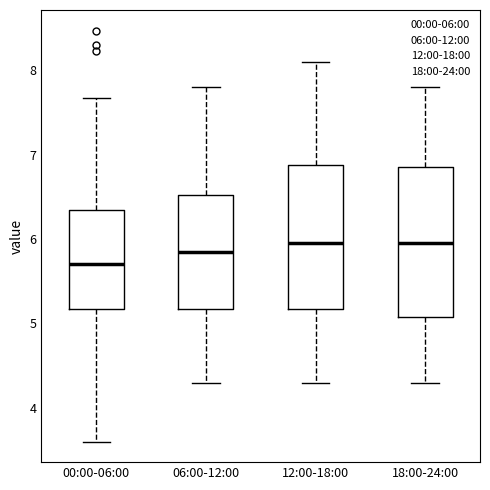

Reading left to right, transcribe this box plot: for each box, give where its median line is, the range the box spans, and where its two whiskers end, as read against the y-axis. The values are not printed on the chart, so give them approximately, as read against the axis.

00:00-06:00: median 5.7, box 5.2 to 6.3, whiskers 3.6 to 7.7
06:00-12:00: median 5.9, box 5.2 to 6.5, whiskers 4.3 to 7.8
12:00-18:00: median 6.0, box 5.2 to 6.9, whiskers 4.3 to 8.1
18:00-24:00: median 6.0, box 5.1 to 6.9, whiskers 4.3 to 7.8